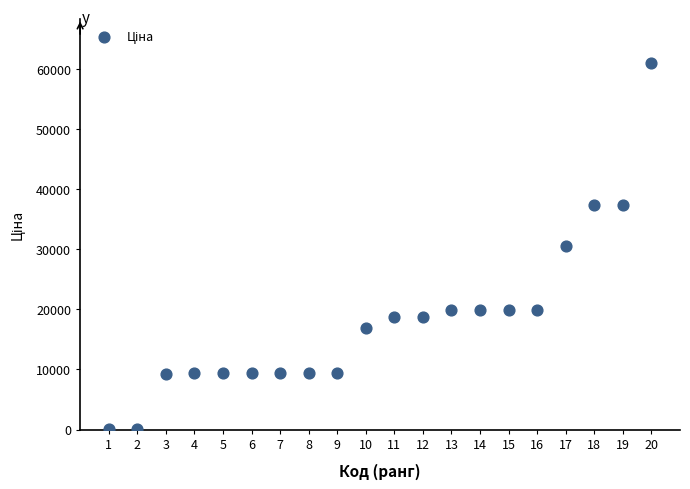

What is the range of Y values (max minus min)?

60911.4